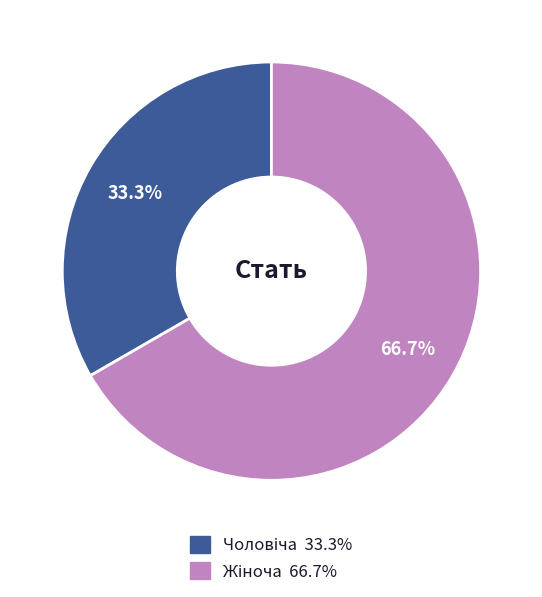

To the nearest percent, what is the difference between the largest and smallest slice percentages?

33%